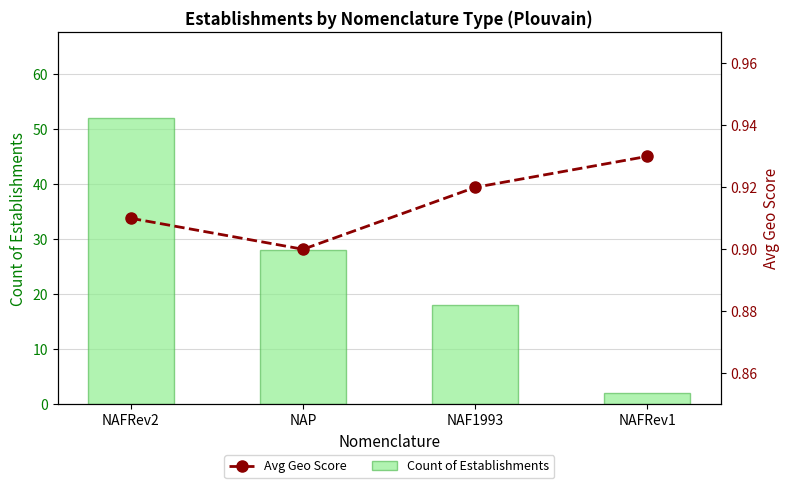

The Count of Establishments series shows 52.0 at NAFRev2. True or false?

True